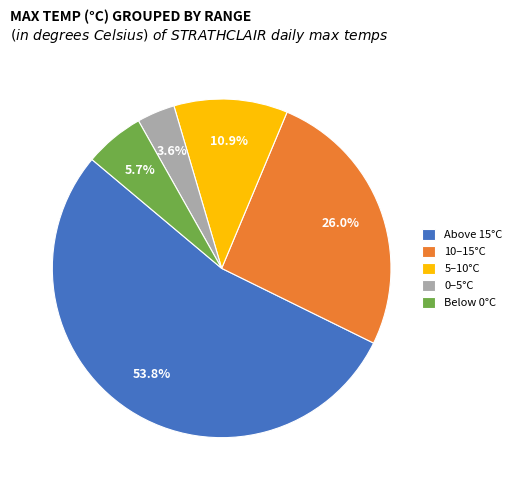

What is the total percentage of 10–15°C and Below 0°C?

31.7%